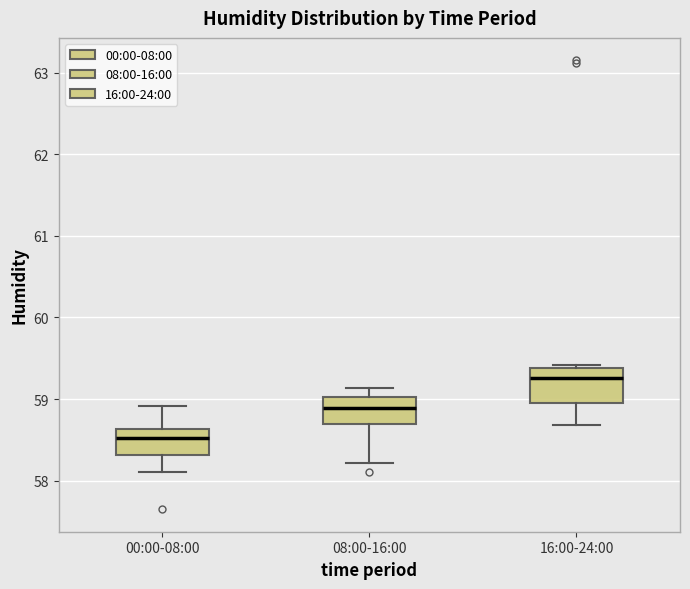

Reading left to right, transcribe this box plot: for each box, give where its median line is, the range the box spans, and where its two whiskers end, as read against the y-axis. The values are not printed on the chart, so give them approximately, as read against the axis.

00:00-08:00: median 58.5, box 58.3 to 58.6, whiskers 58.1 to 58.9
08:00-16:00: median 58.9, box 58.7 to 59.0, whiskers 58.2 to 59.1
16:00-24:00: median 59.3, box 59.0 to 59.4, whiskers 58.7 to 59.4 (just above the box's upper edge)